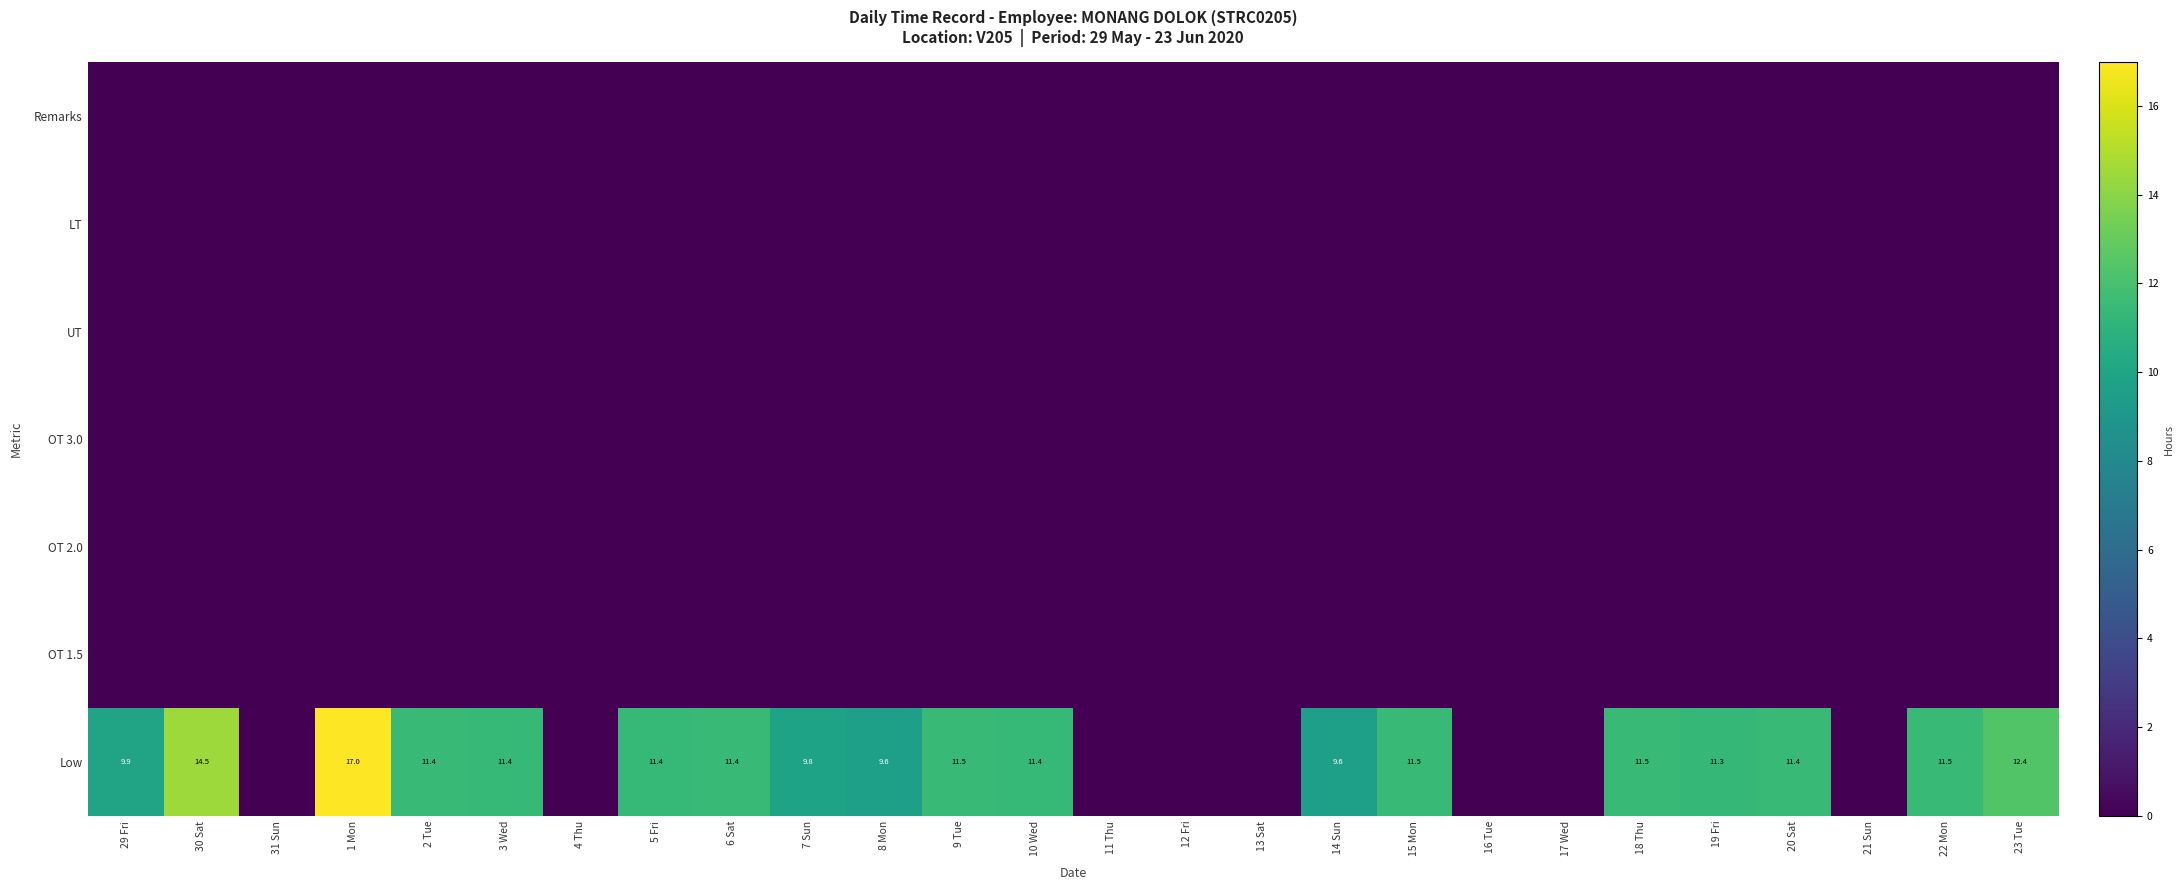

True or false: Low has a value of 11.5 at 22 Mon.

True